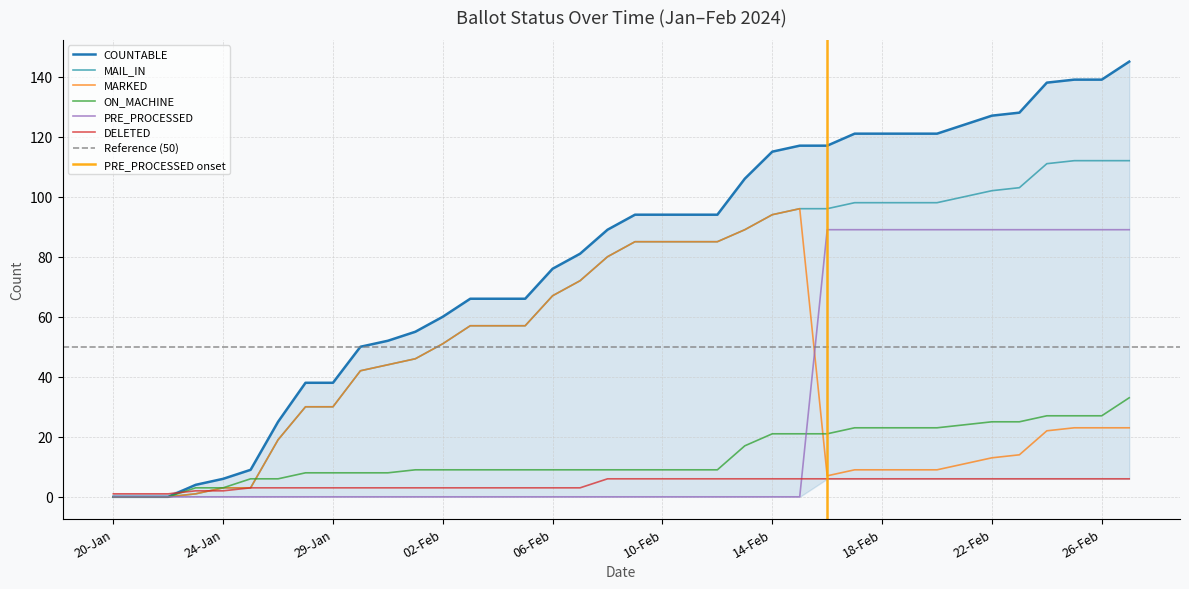

What is the label of the 14th point from the right?

14-Feb